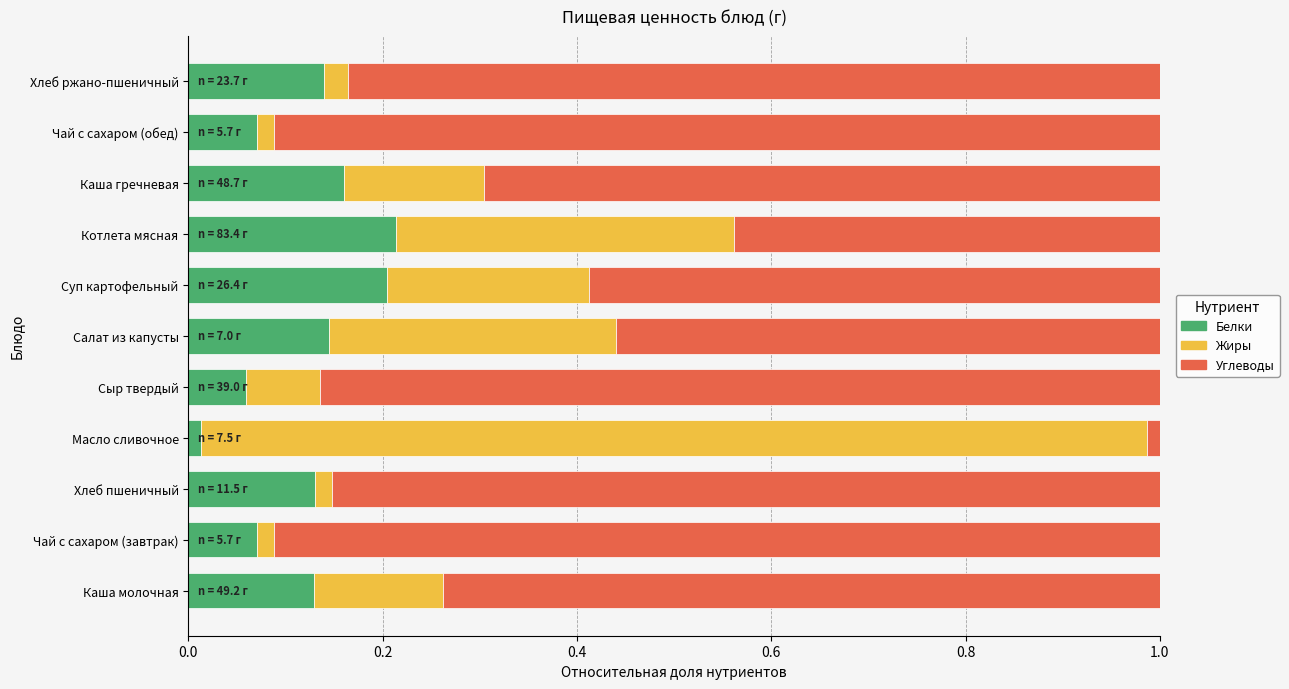

Which category has the lowest value in the Белки series?

Масло сливочное